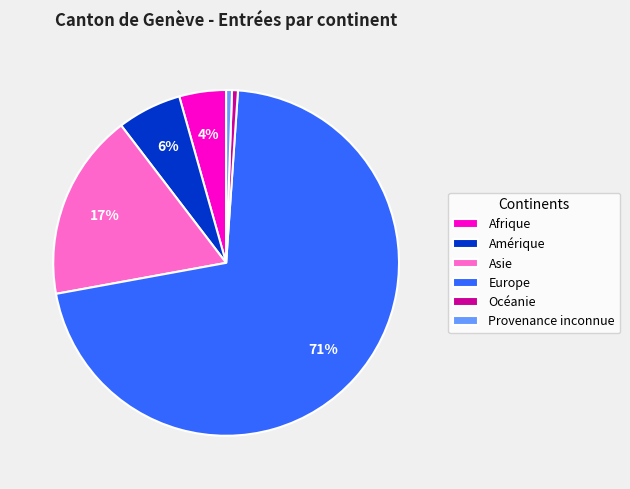

To the nearest percent, what is the combined percentage of Asie and Amérique?

23%